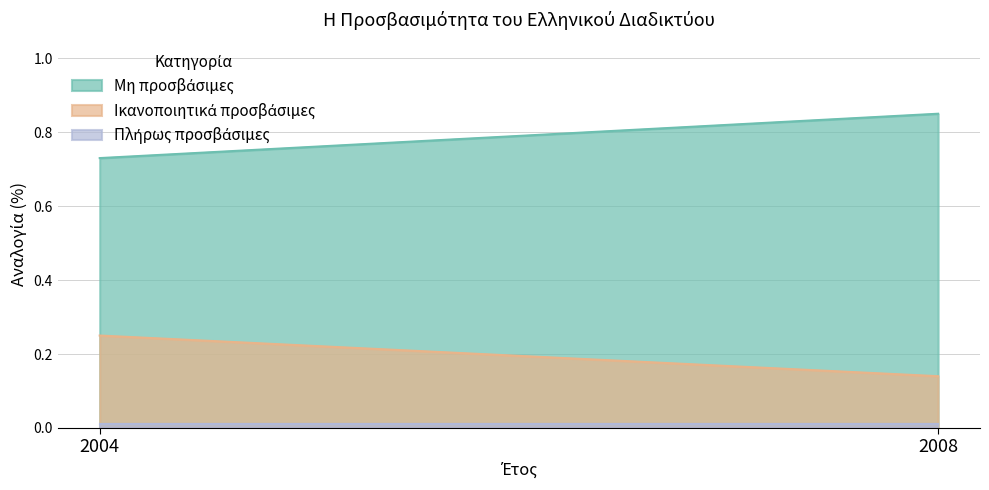

How many lines are shown in the chart?

3